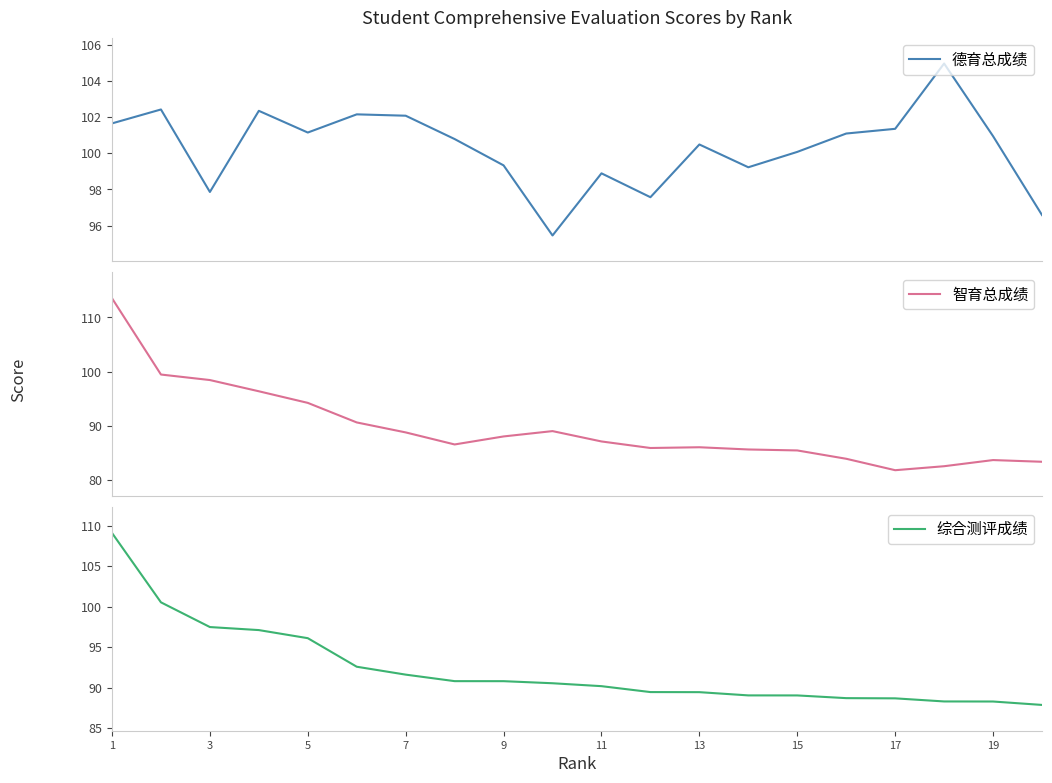

What is the maximum value for 德育总成绩?

105.0